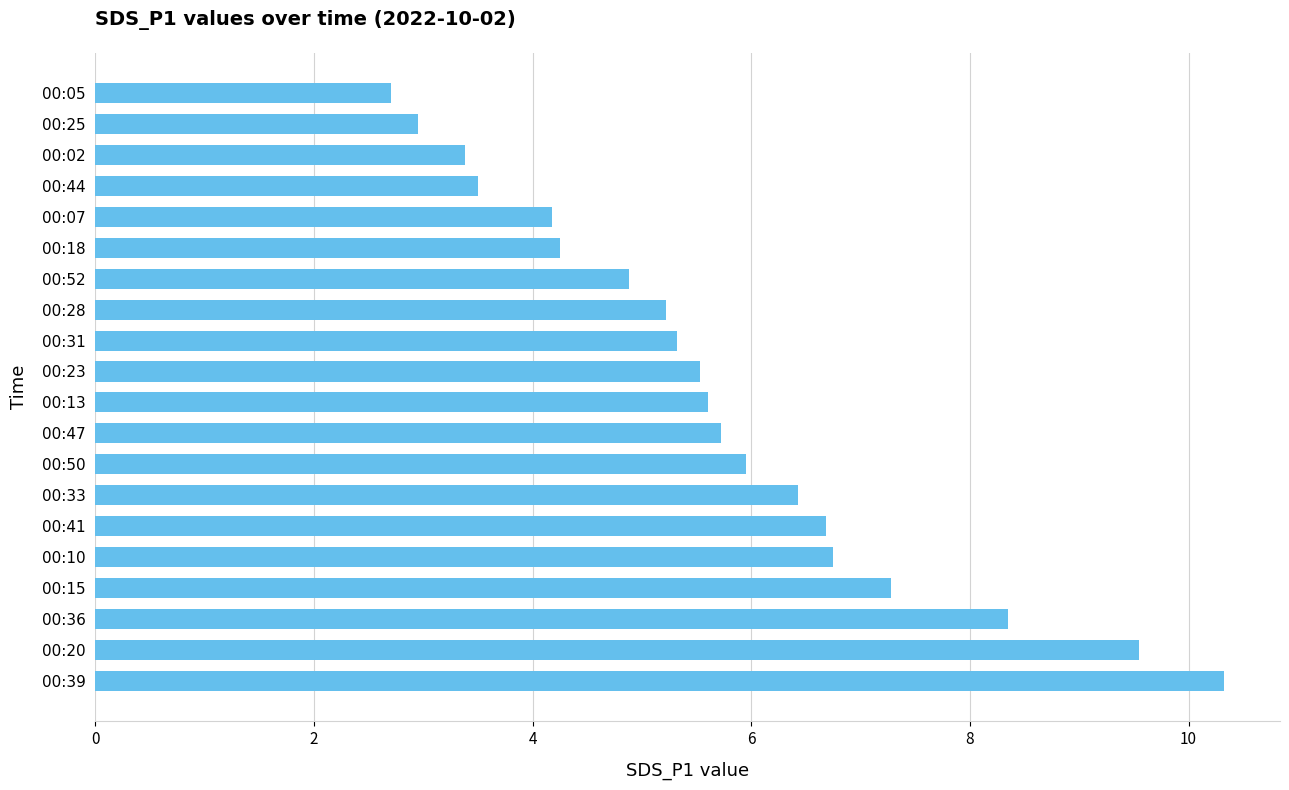

Are the bars grouped side by side (vs. stacked)?

No